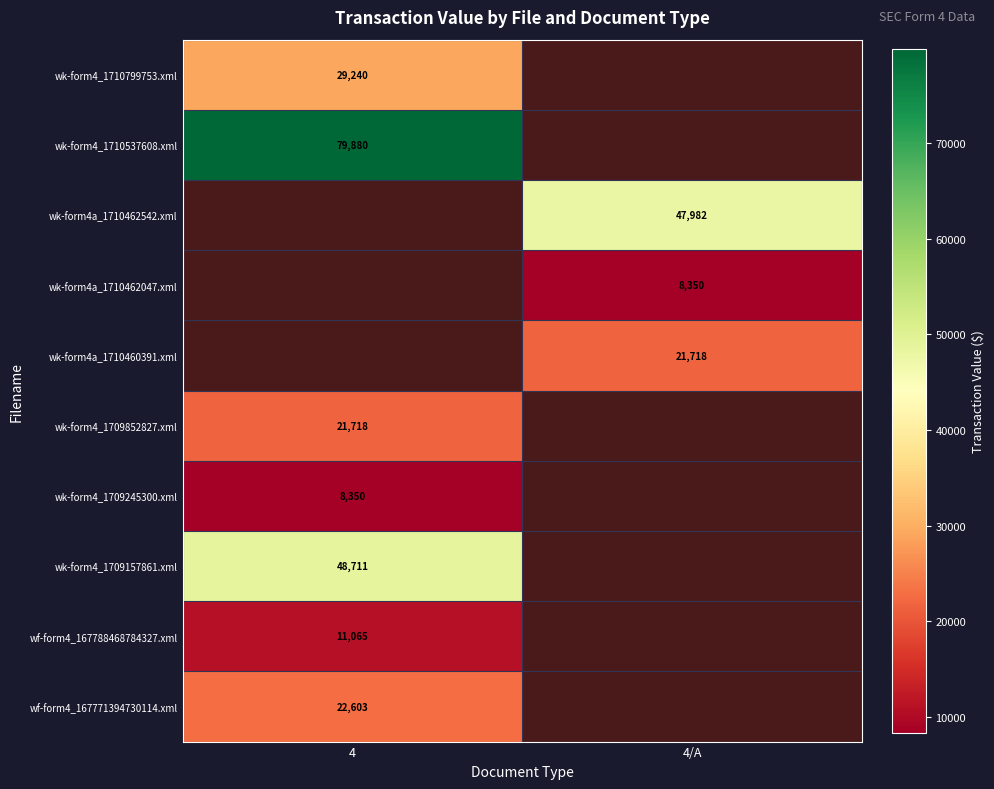

What is the maximum value shown in the chart?

79880.0